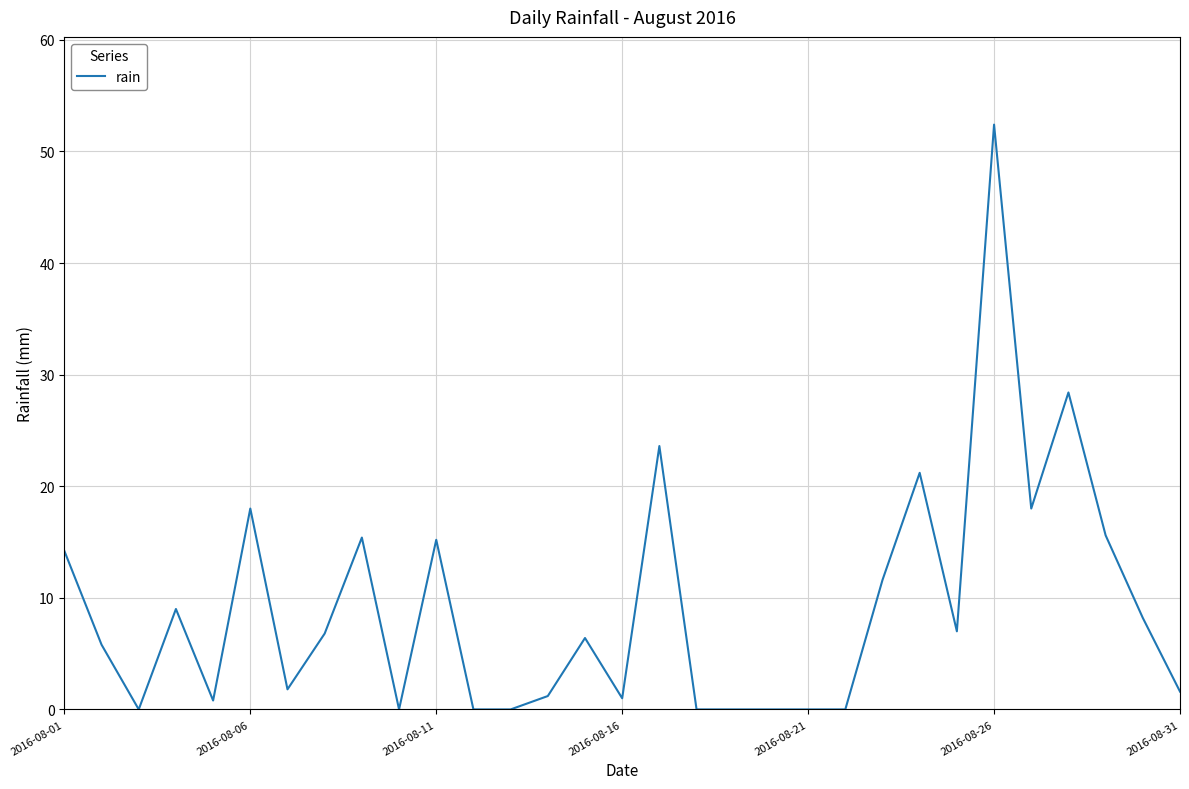

What is the maximum value shown in the chart?

52.4